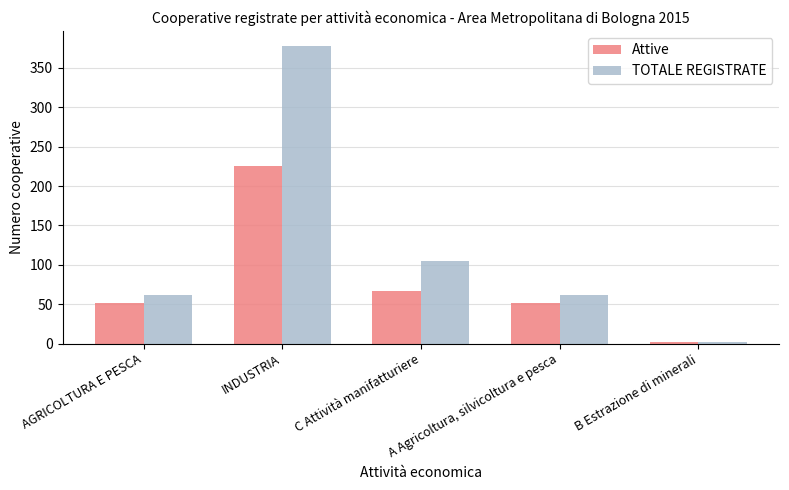

What is the value of the Attive bar at the 5th from the left?

2